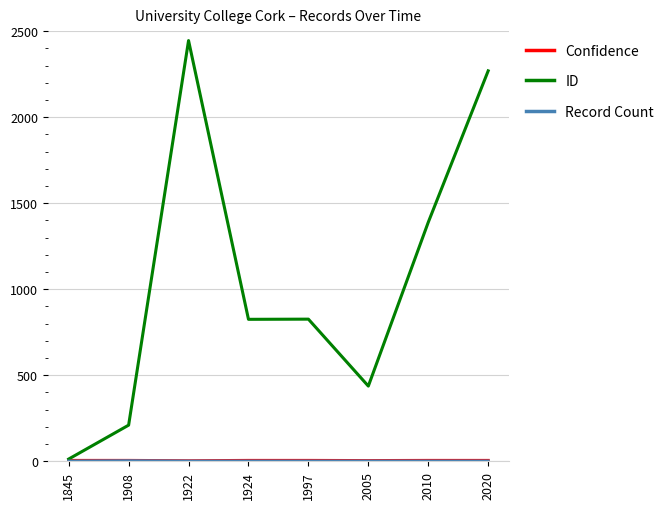

How many lines are shown in the chart?

3